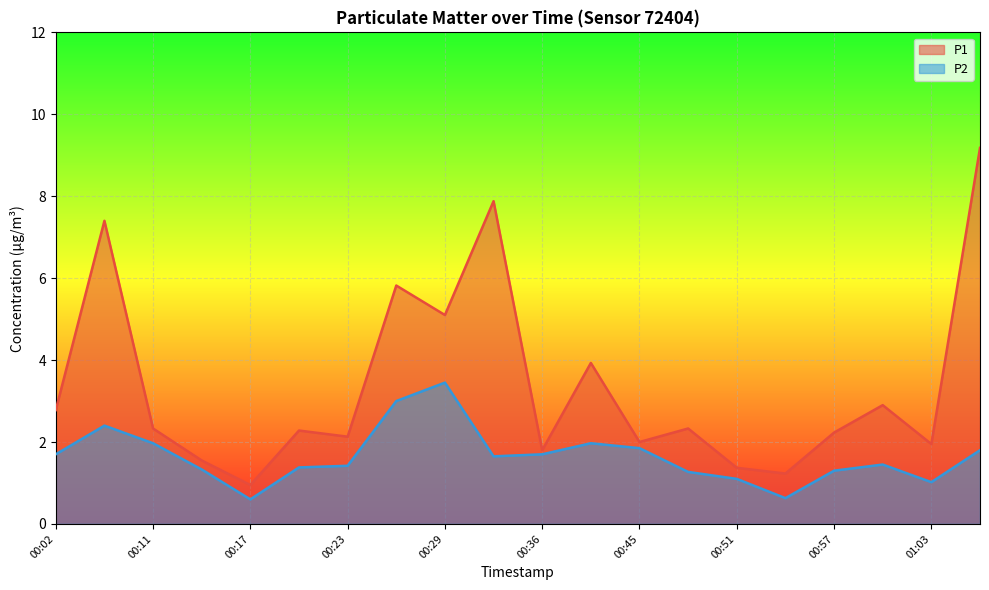

True or false: P1 and P2 cross at least once.

False